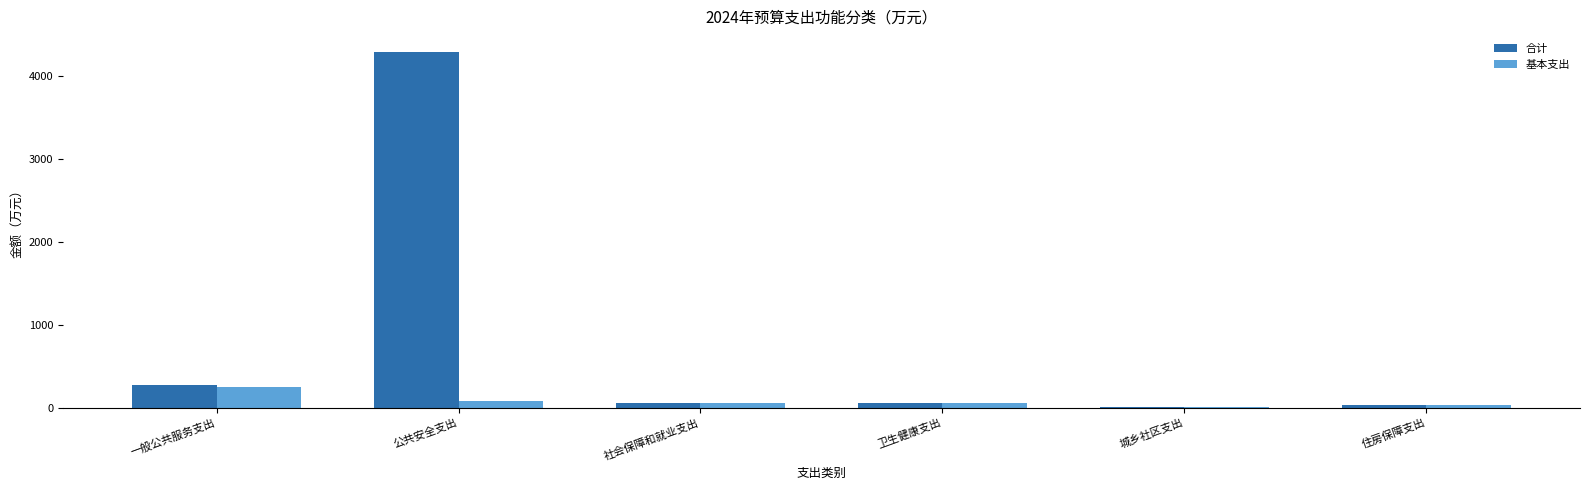

What value does the 基本支出 series have at 公共安全支出?

80.9